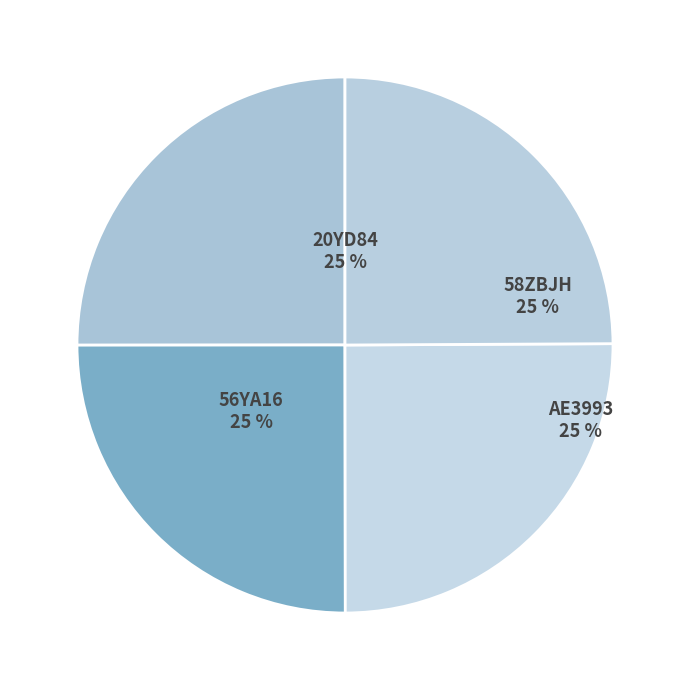

Approximately how many times larger is the value at 20YD84 compared to 56YA16?

1.0